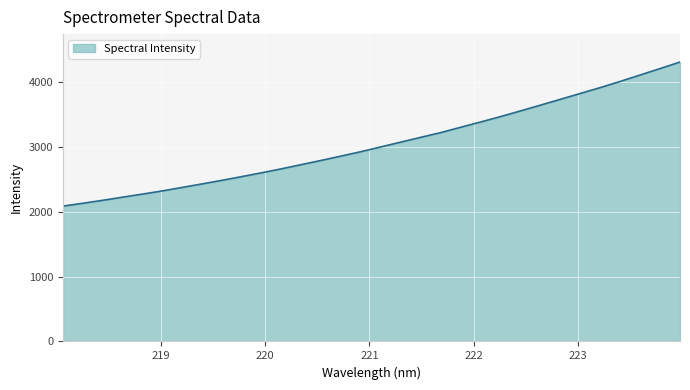

What is the greatest value displayed?

4311.9